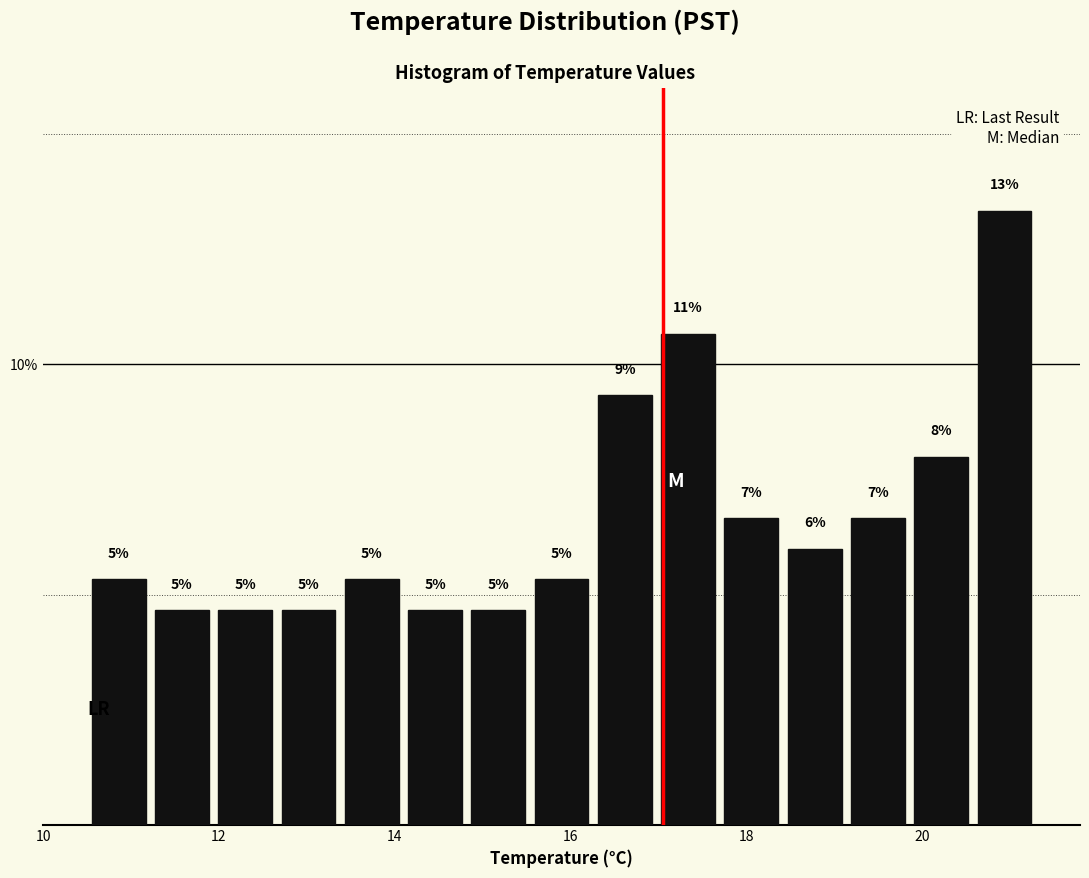

Read against the x-axis, roughly where is the centre of the tallest bar?

21.0